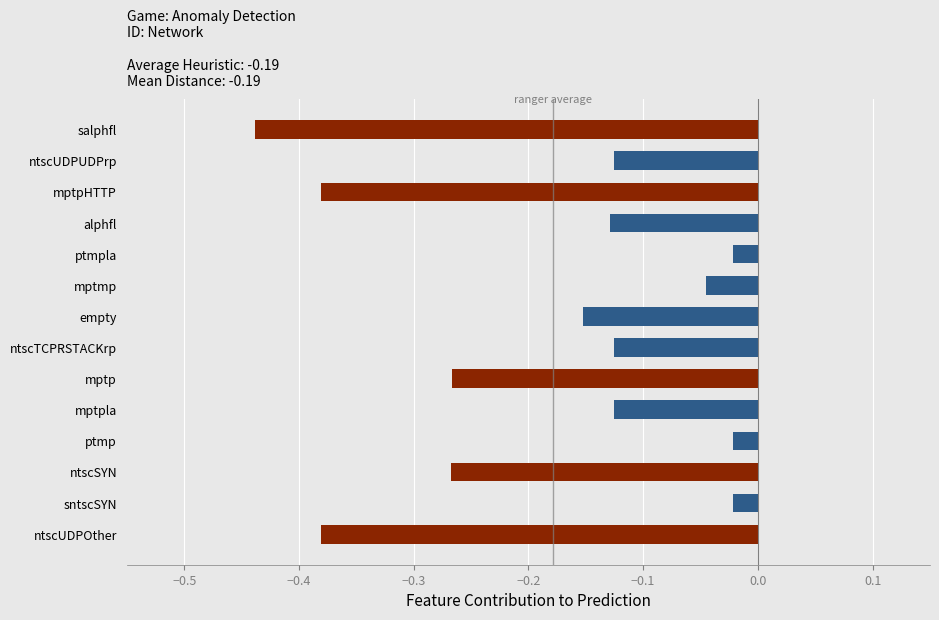

What is the change in value from salphfl to ntscUDPOther?

+0.1